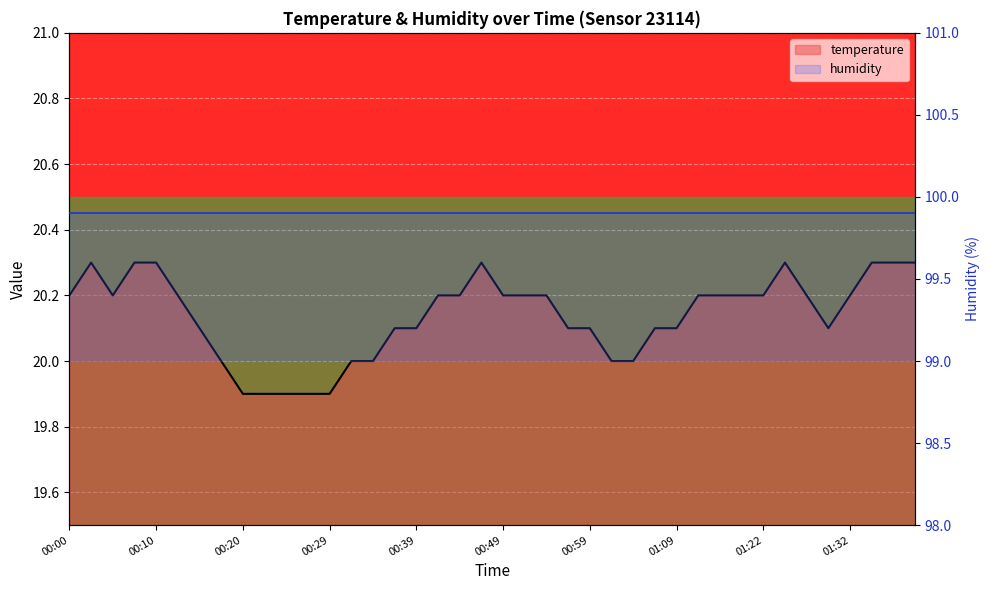

Does the chart display data point markers on the line(s)?

No